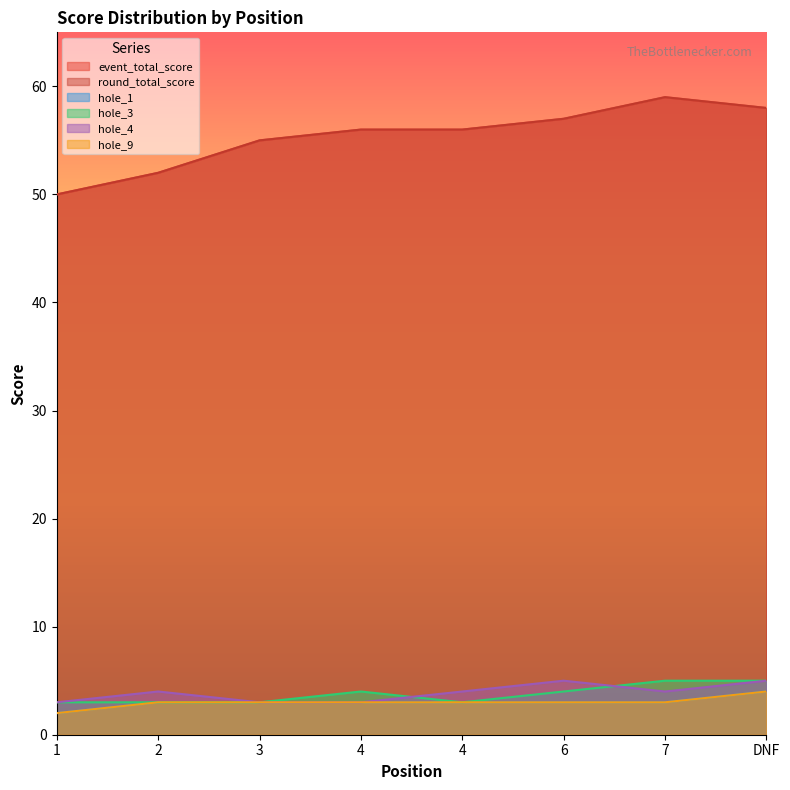

Does the chart display data point markers on the line(s)?

No